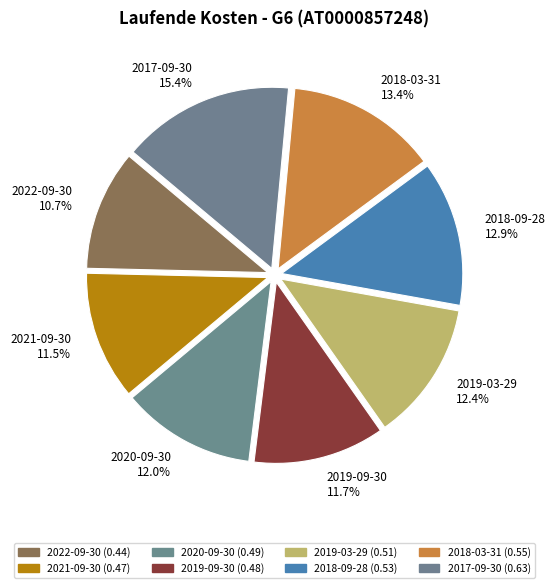

How many segments does this pie chart have?

8